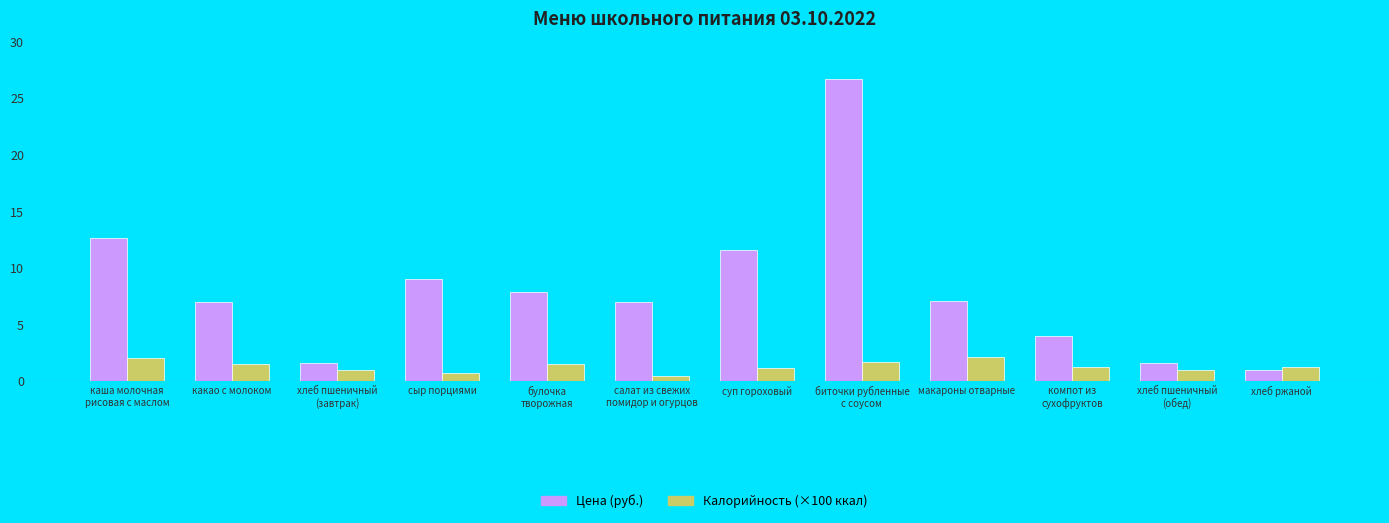

What is the sum of all Цена (руб.) values?

97.1